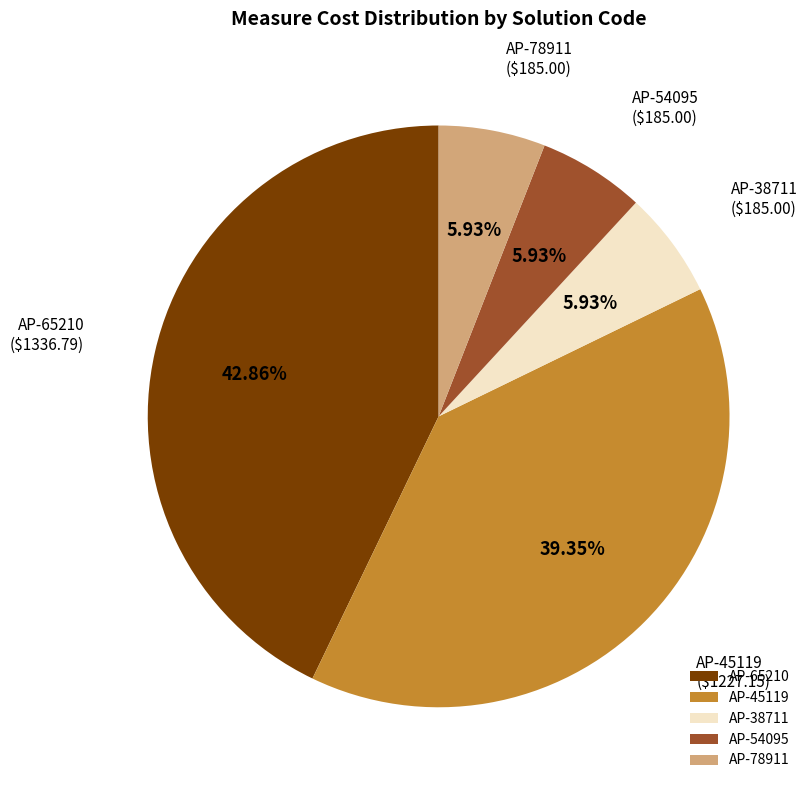

What is the ratio of the value at AP-65210 to the value at AP-54095?

7.2